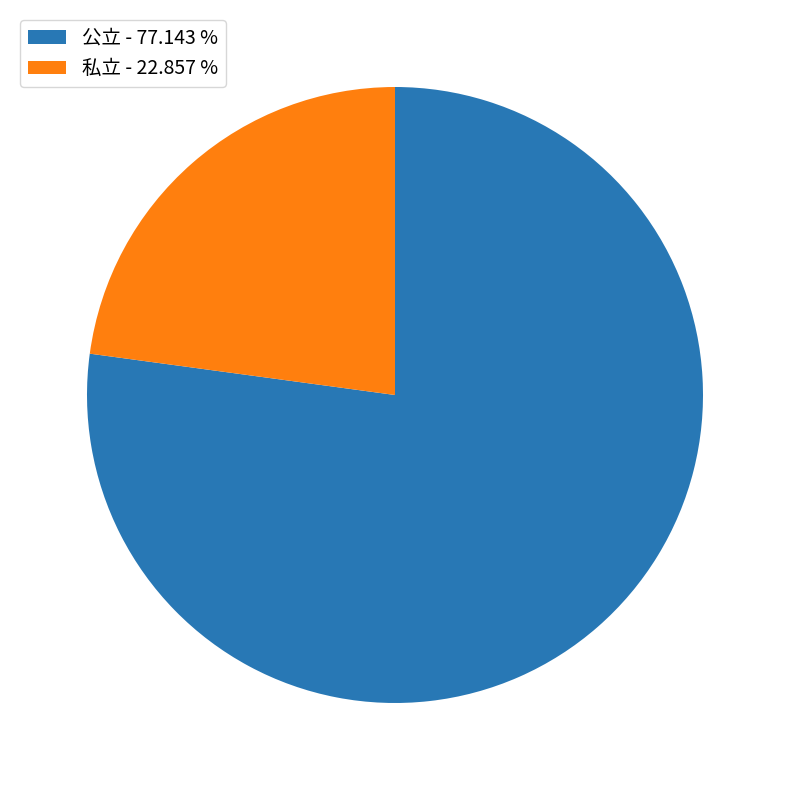

Combined, do 私立 - 22.857 % and 公立 - 77.143 % account for over 50%?

Yes